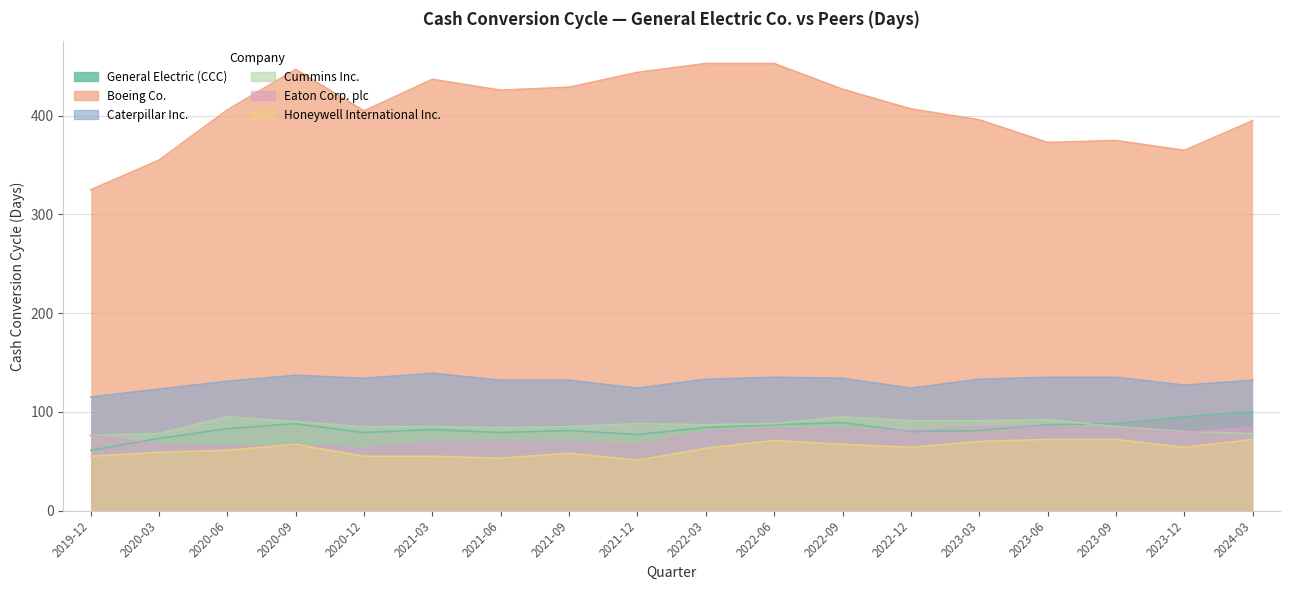

What are all the series names shown in the legend?

General Electric (CCC), Boeing Co., Caterpillar Inc., Cummins Inc., Eaton Corp. plc, Honeywell International Inc.